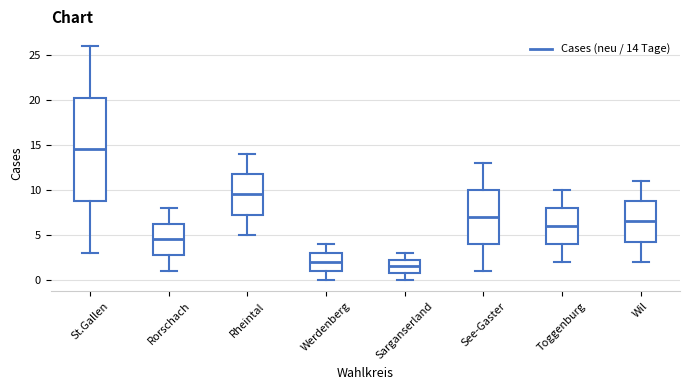

Where does the upper whisker of the box for See-Gaster end on the y-axis? The values are not printed on the chart, so give them approximately, as read against the axis.

13.0